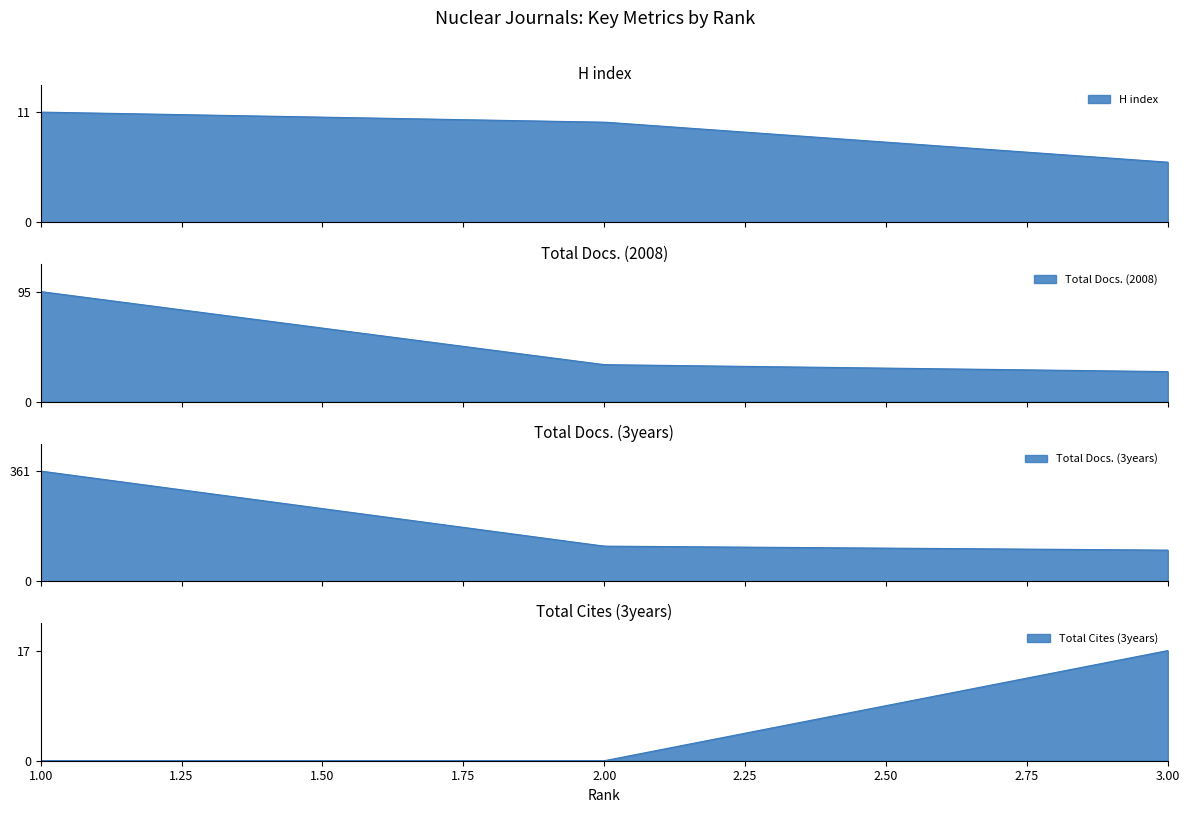

What is the maximum value shown in the chart?

361